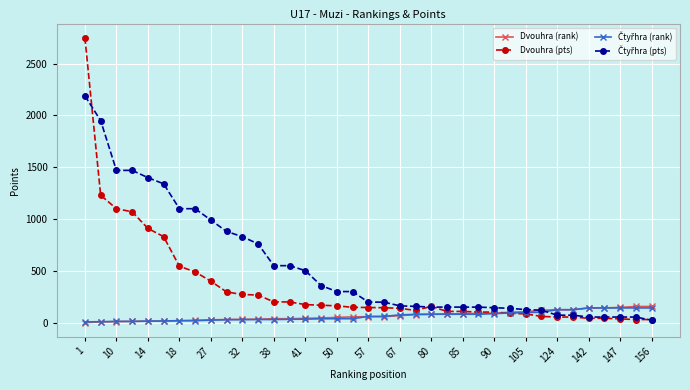

What is the highest value of the Dvouhra (pts) series?

2750